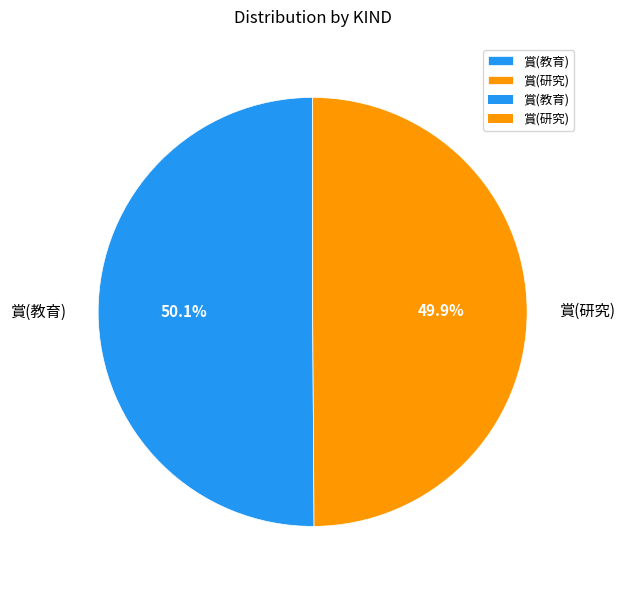

Approximately how many times larger is the value at 賞(教育) compared to 賞(研究)?

1.0